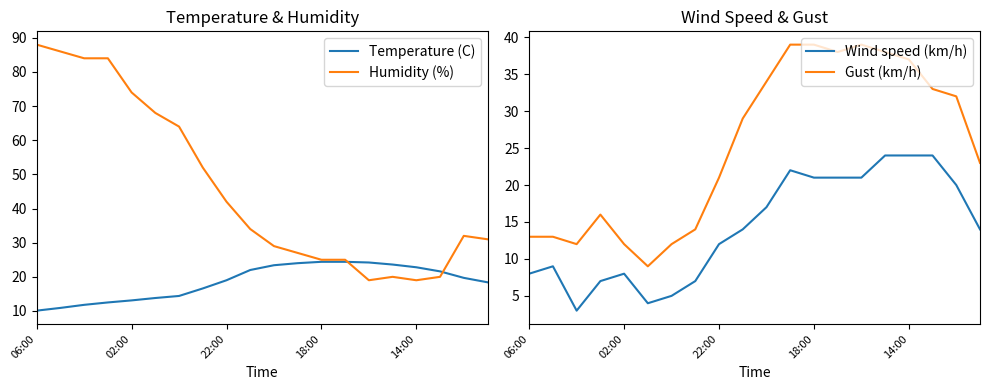

How many lines are shown in the chart?

4